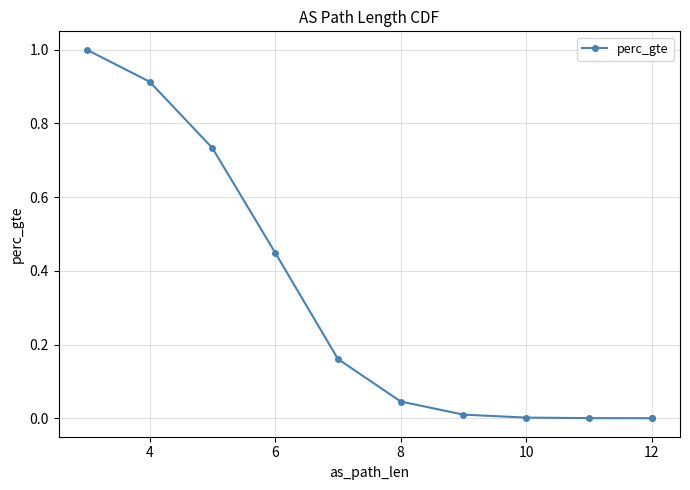

The value at 6 is 0.8. True or false?

False